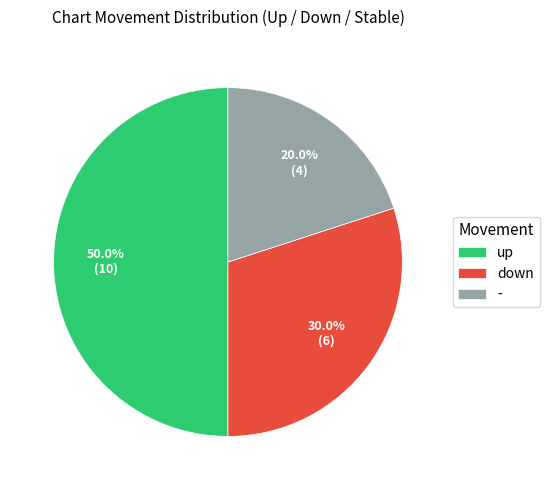

Between up and -, which is larger?

up